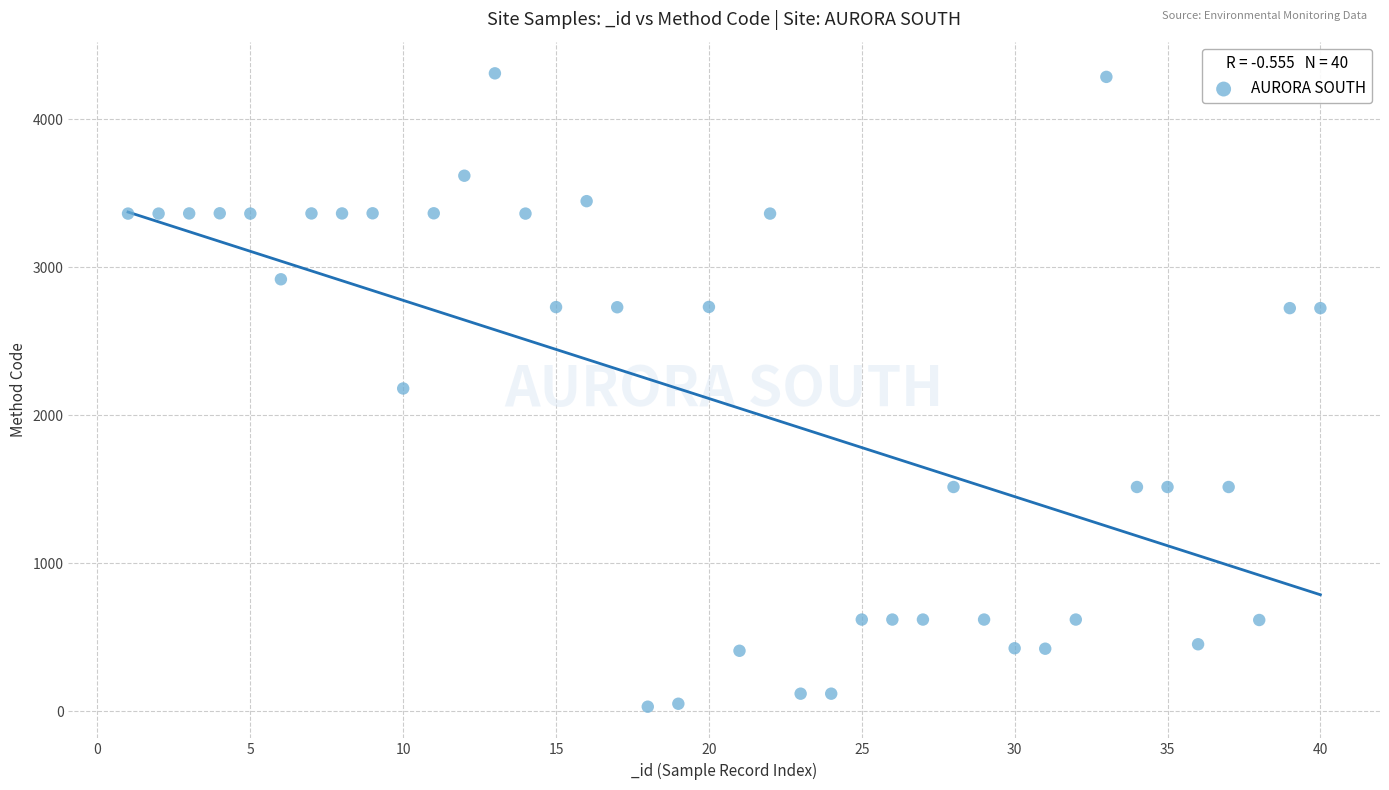

What is the range of Y values (max minus min)?

4281